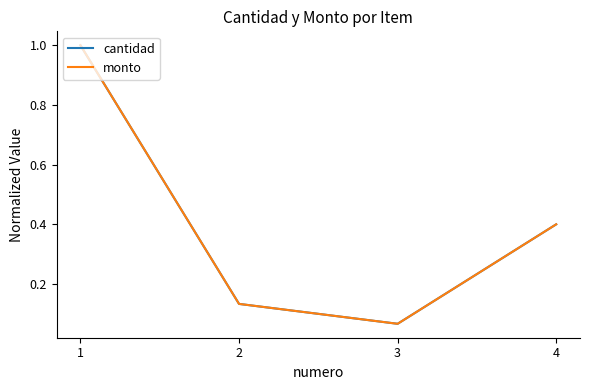

Which category has the lowest value across all series?

3